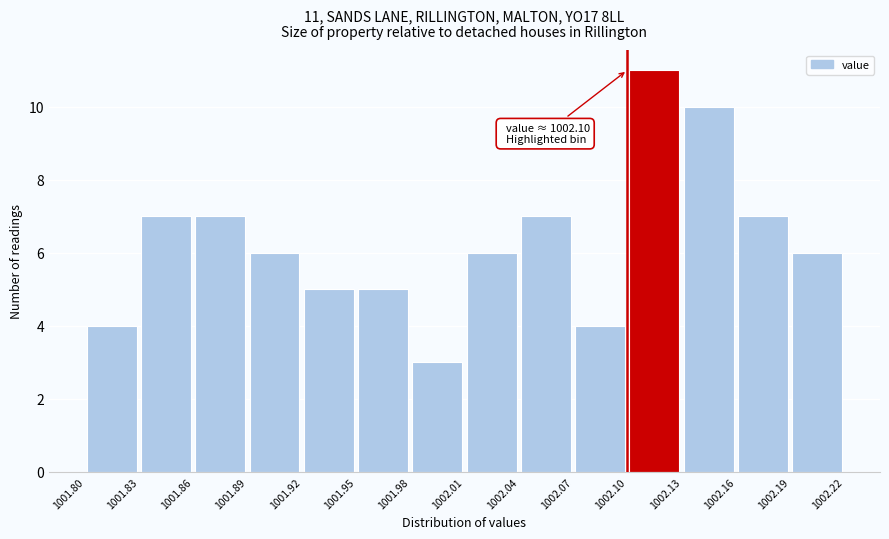

Which range on the x-axis has the tallest bar?

1002.10 to 1002.13